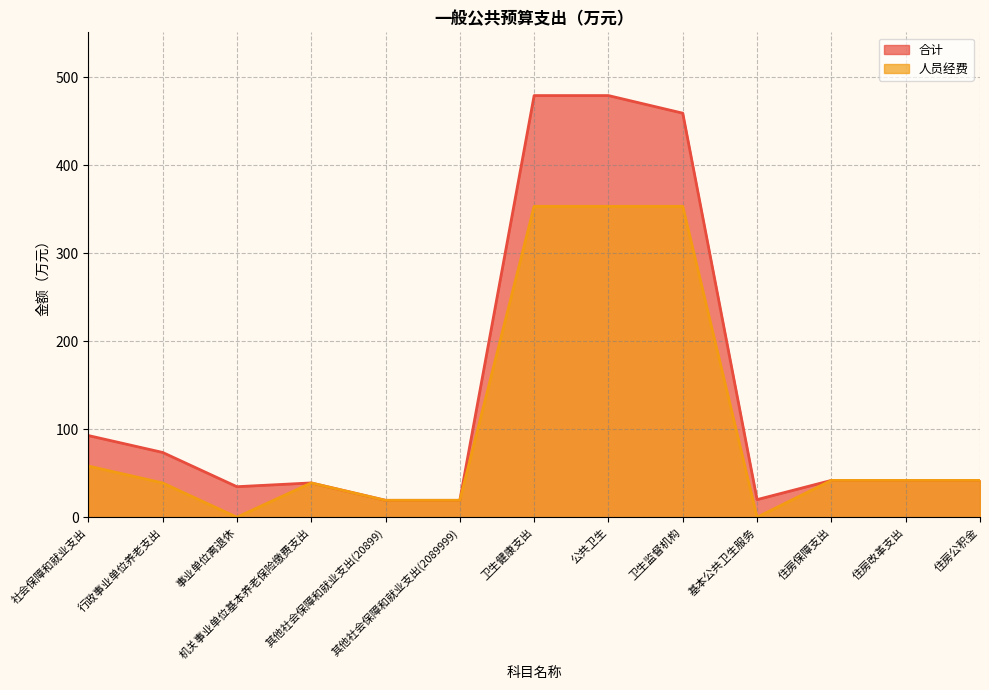

What is the difference between the 合计 values at 机关事业单位基本养老保险缴费支出 and 其他社会保障和就业支出(2089999)?

19.8